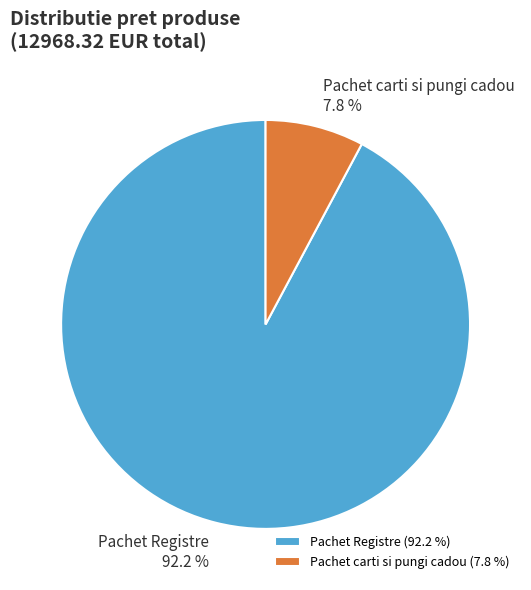

Which has a higher value, Pachet Registre (92.2 %) or Pachet carti si pungi cadou (7.8 %)?

Pachet Registre (92.2 %)